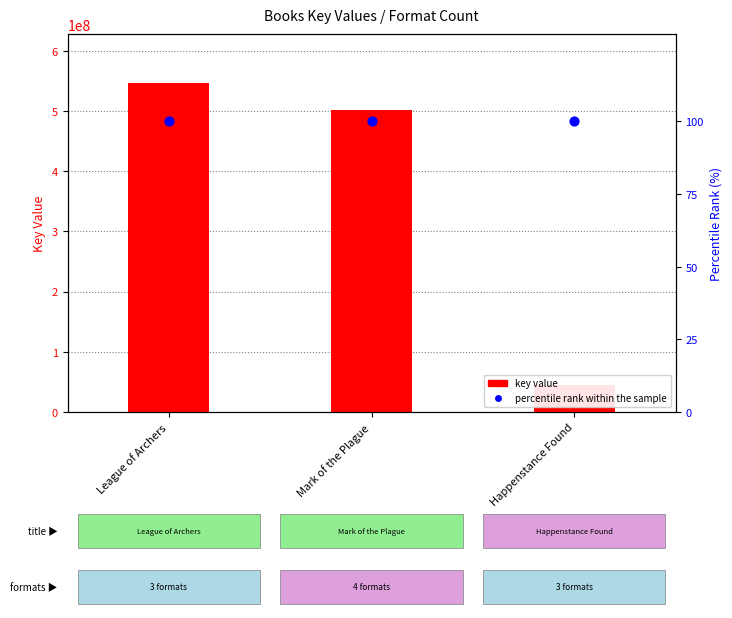

Which series has the largest total across all categories?

key value